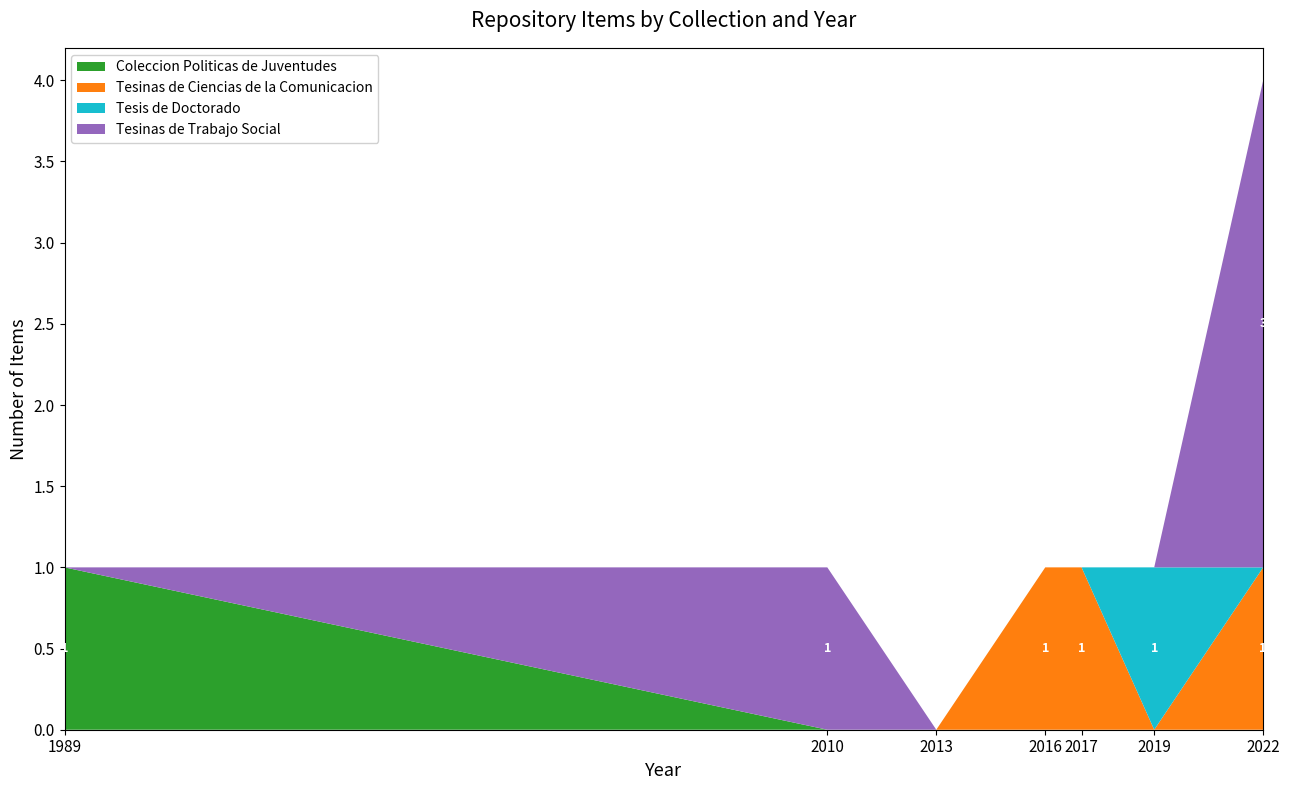

The Coleccion Politicas de Juventudes series shows 1 at 2010. True or false?

False